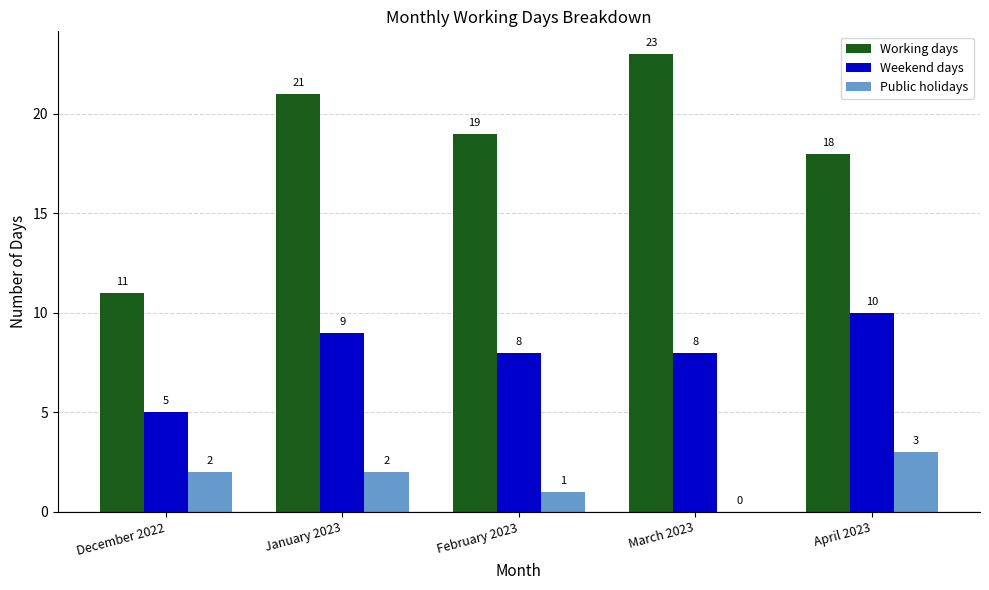

What is the maximum value for Public holidays?

3